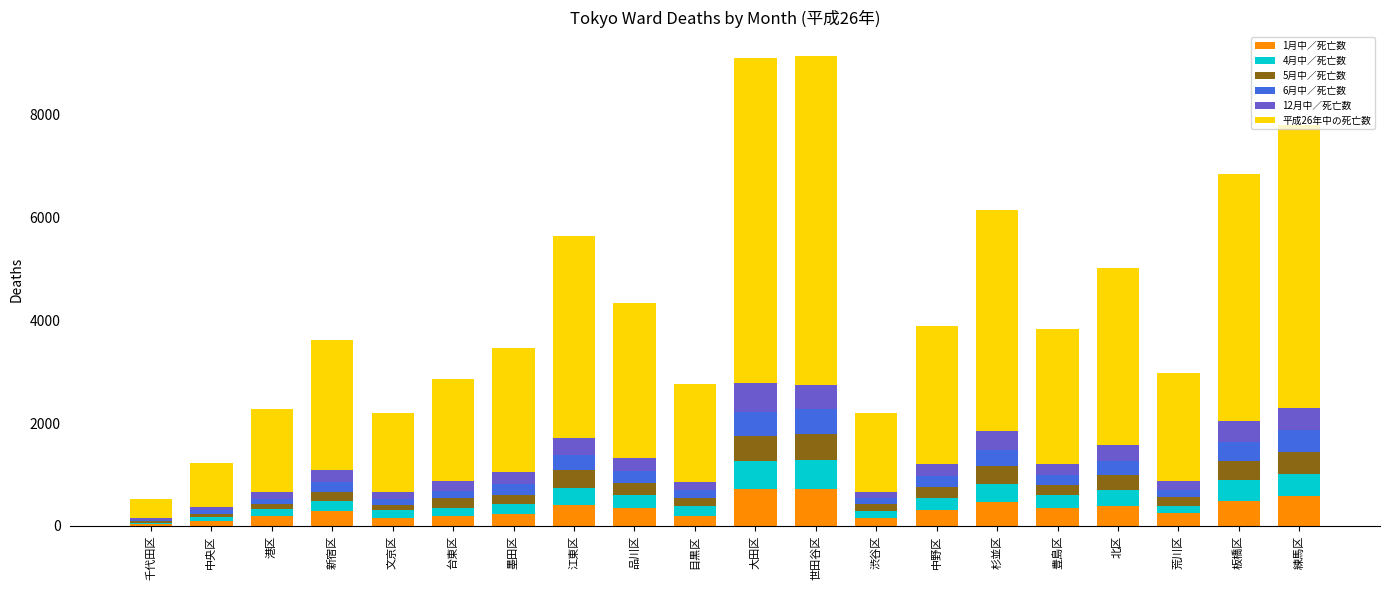

The 1月中／死亡数 series shows 300 at 中野区. True or false?

True